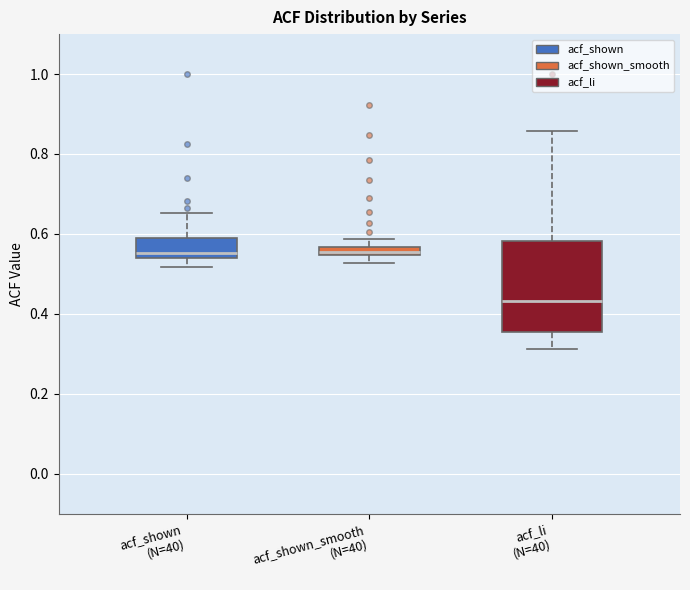

Which box has the lowest median line?

acf_li (N=40)